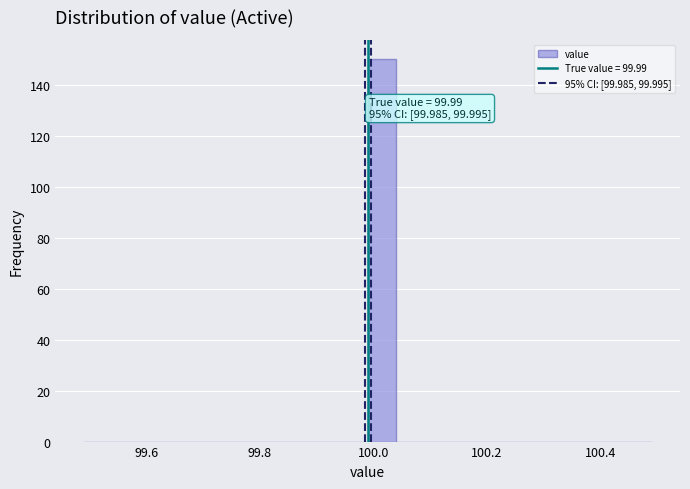

Read against the x-axis, roughly where is the centre of the tallest bar?

100.02